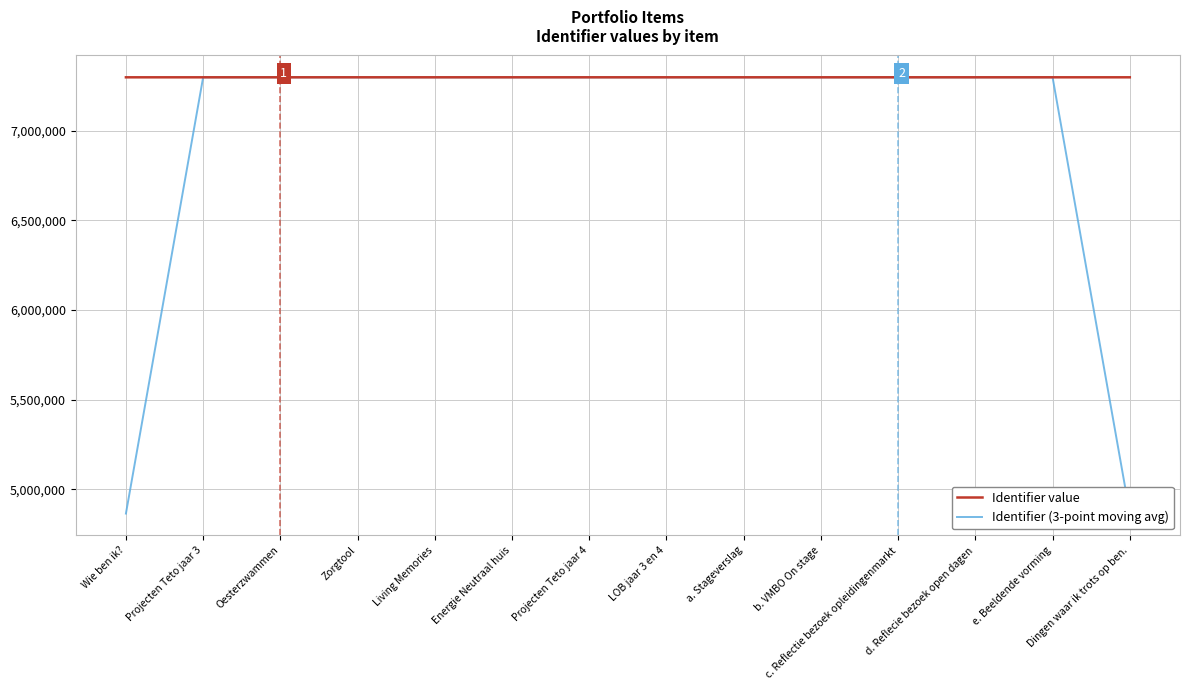

List the series in order of their overall mean, lowest first.

Identifier (3-point moving avg), Identifier value